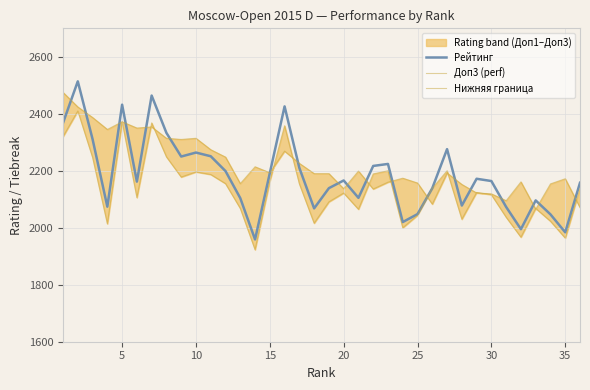

Does the chart display data point markers on the line(s)?

No